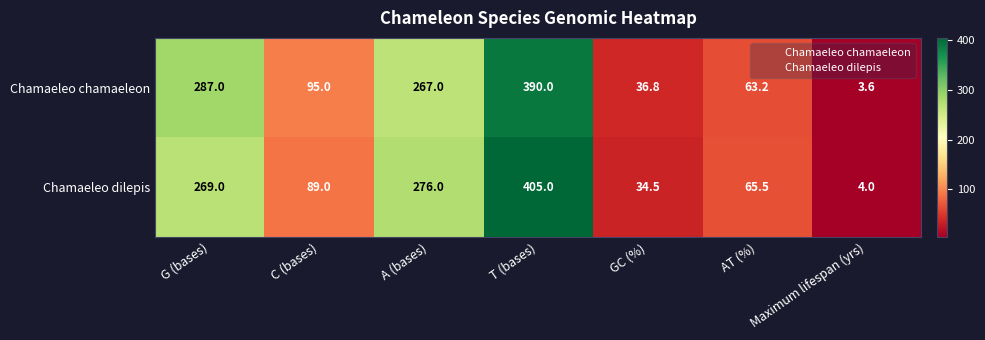

What is the difference between the maximum and minimum values in the Chamaeleo dilepis series?

401.0